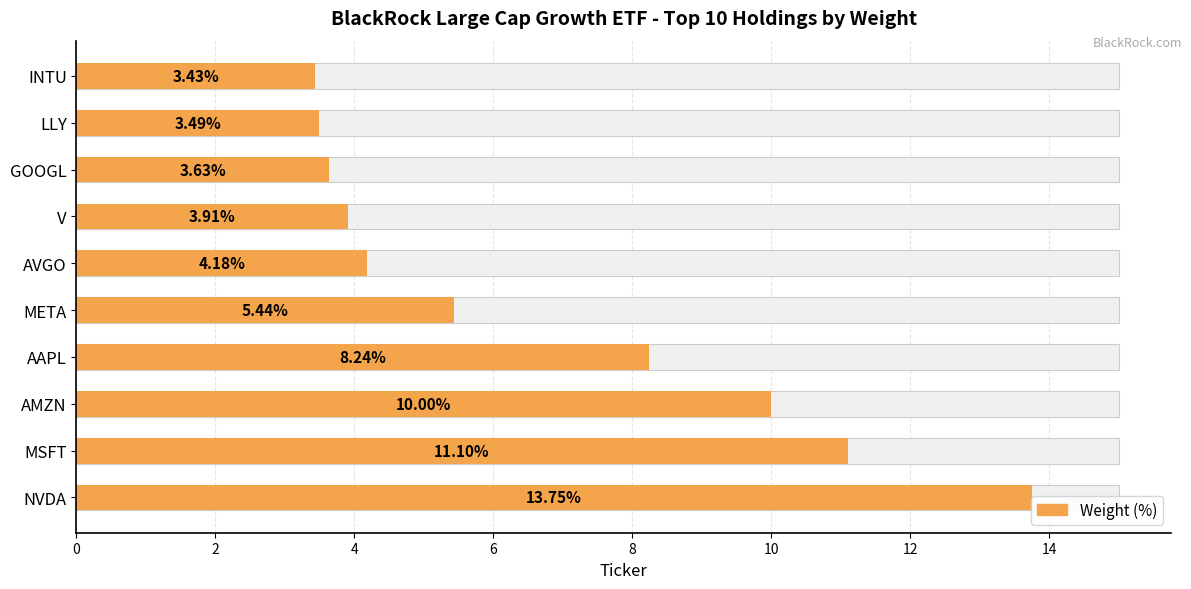

What is the minimum value shown in the chart?

3.4